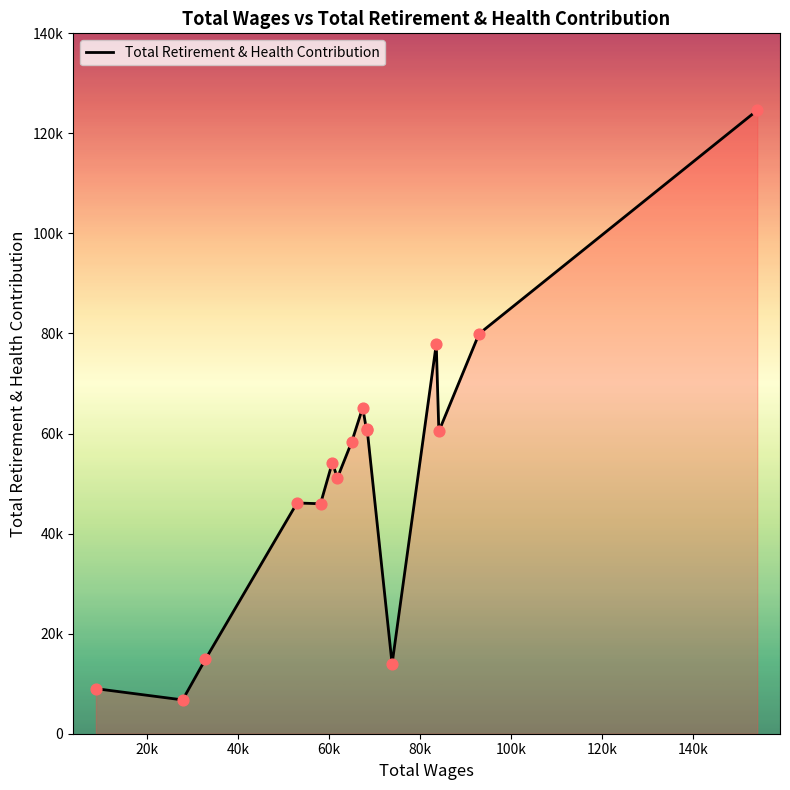

Is this an area chart (filled region under the line)?

Yes